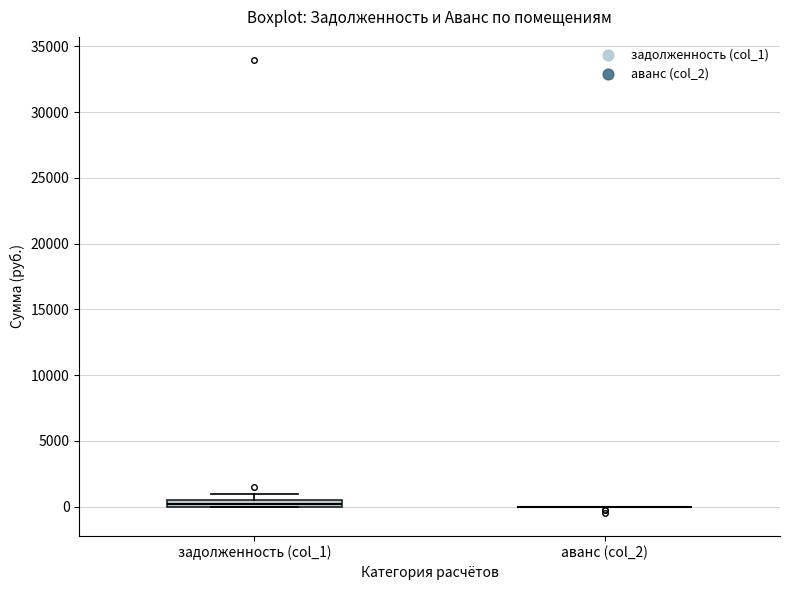

Where is the lower edge of the box for задолженность (col_1) on the y-axis? The values are not printed on the chart, so give them approximately, as read against the axis.

0